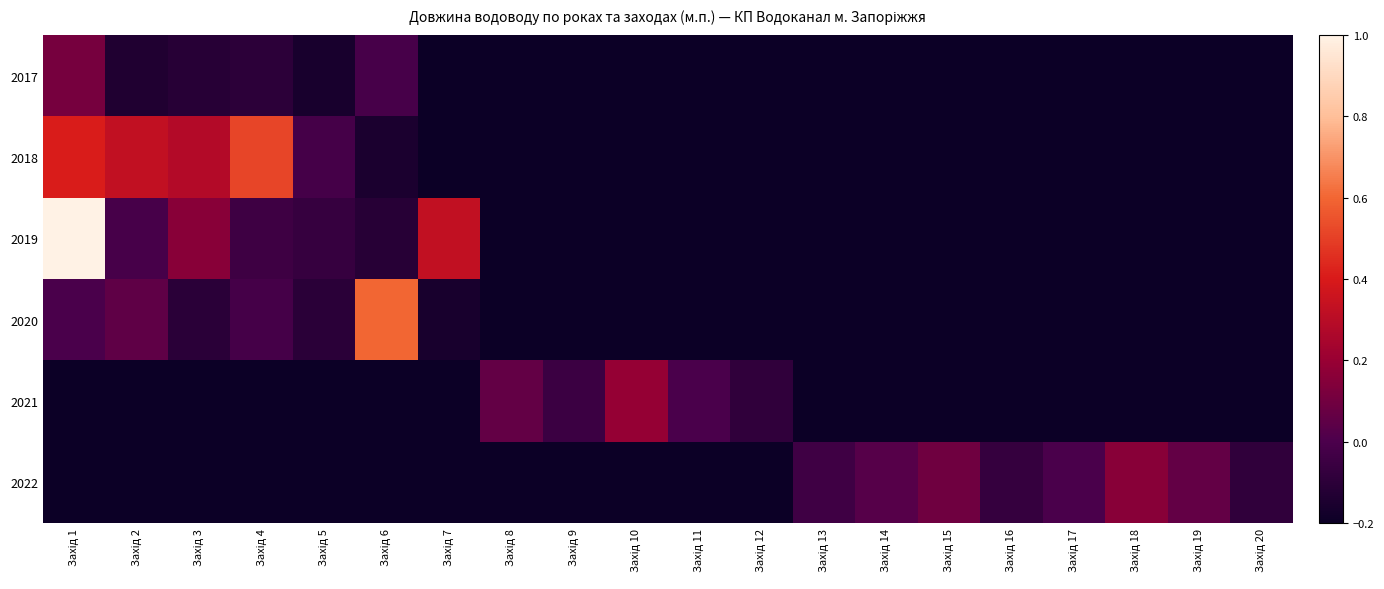

List the series in order of their peak value, lowest first.

2017, 2022, 2021, 2018, 2020, 2019